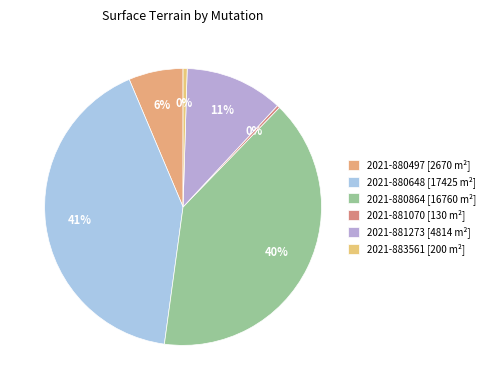

What percentage is NOT represented by 2021-881070?

99.7%